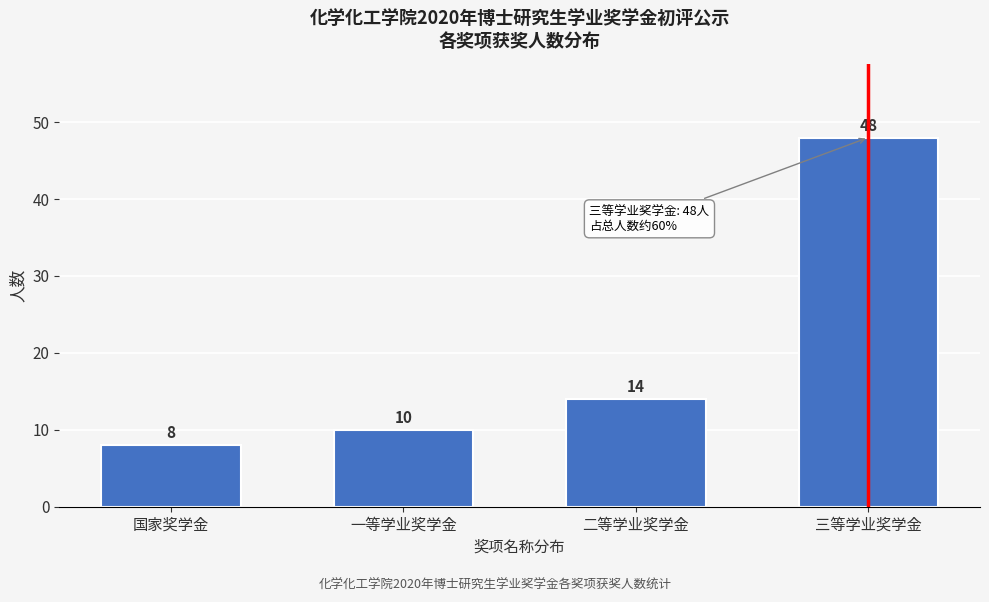

Reading left to right, transcribe all the data shown in this chart.

8	10	14	48